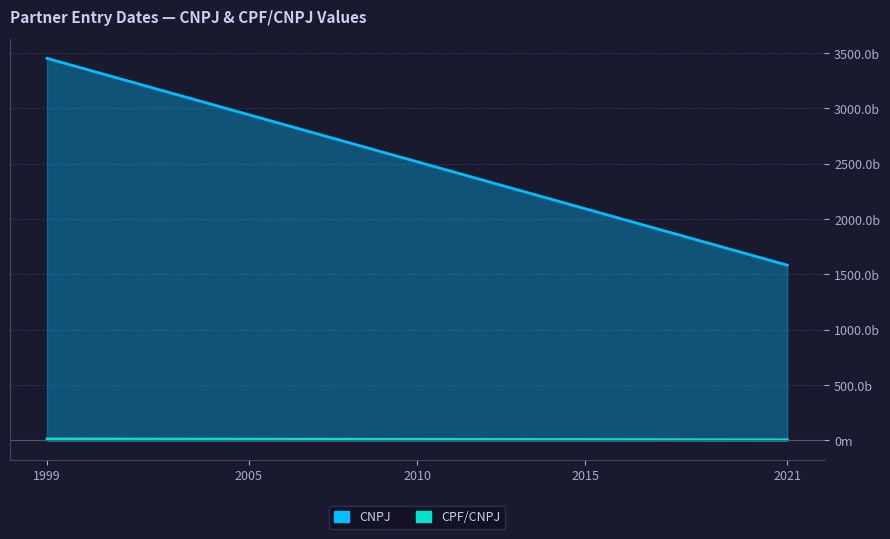

Reading left to right, extract all data points from this chart.

CNPJ_numeric: 3452686000220	3452686000220	1583980000165
CPF_CNPJ_numeric: 12832200400	13859307487	6445328407